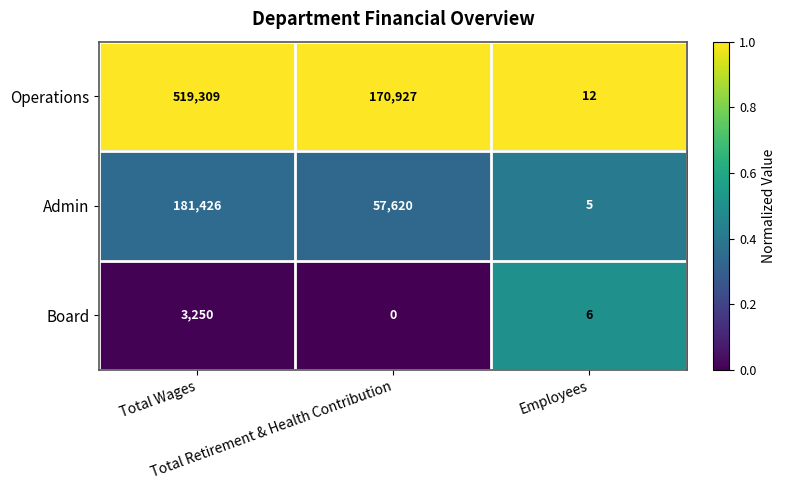

What is the average value of the Operations series?

230083